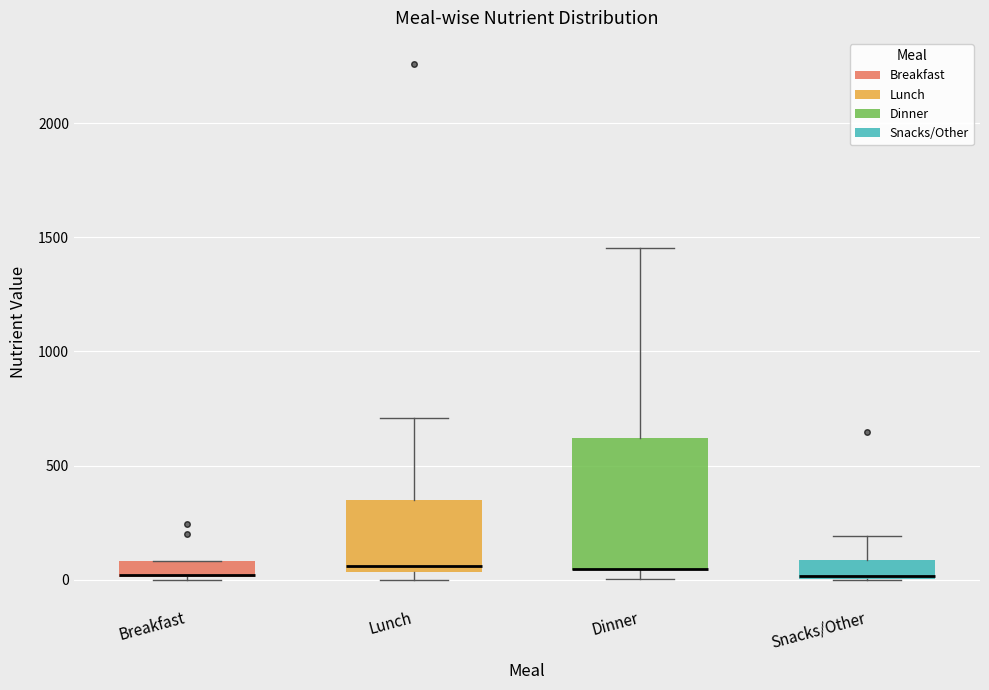

Comparing the boxes themselves (not the whiskers), which one is the tallest?

Dinner